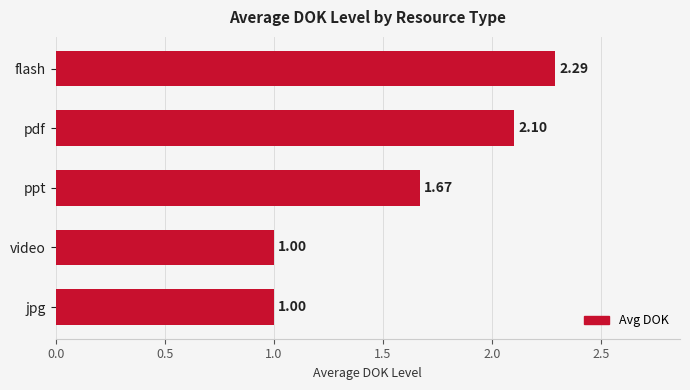

What is the average value?

1.6